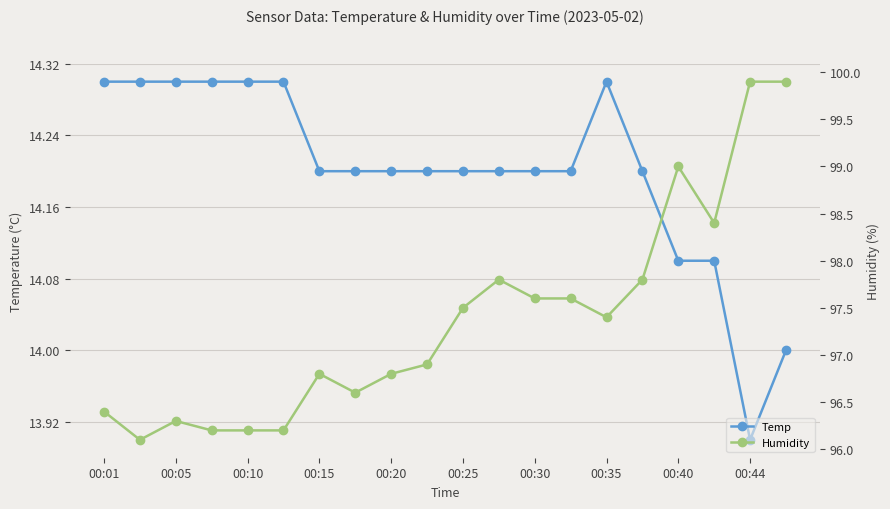

Count the number of categories in the chart.

20